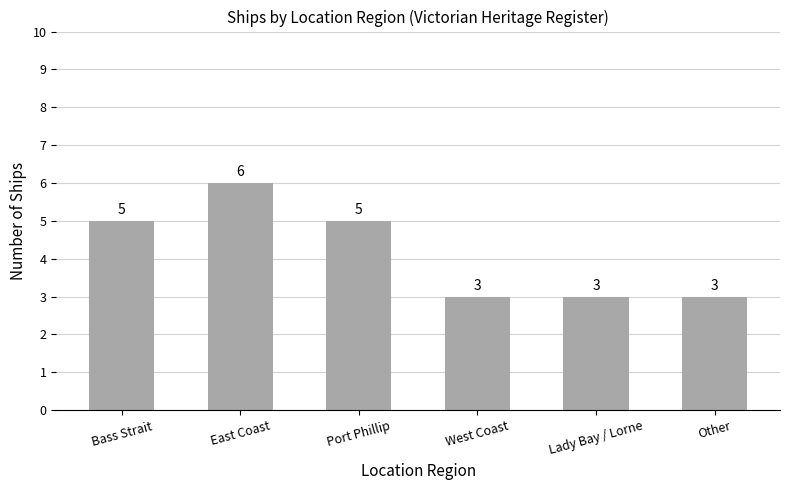

What is the sum of the values at West Coast and Port Phillip?

8